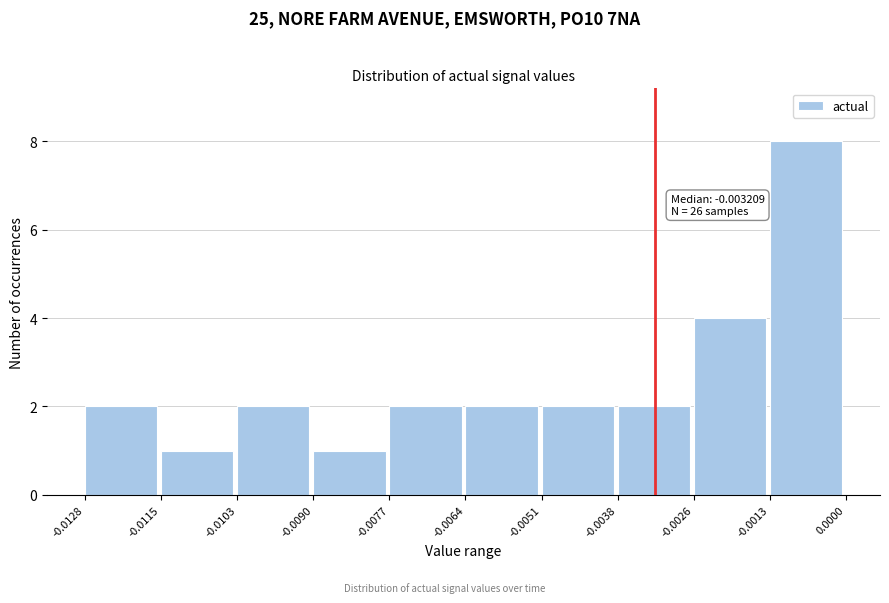

Which range on the x-axis has the tallest bar?

-0.0013 to 0.0000